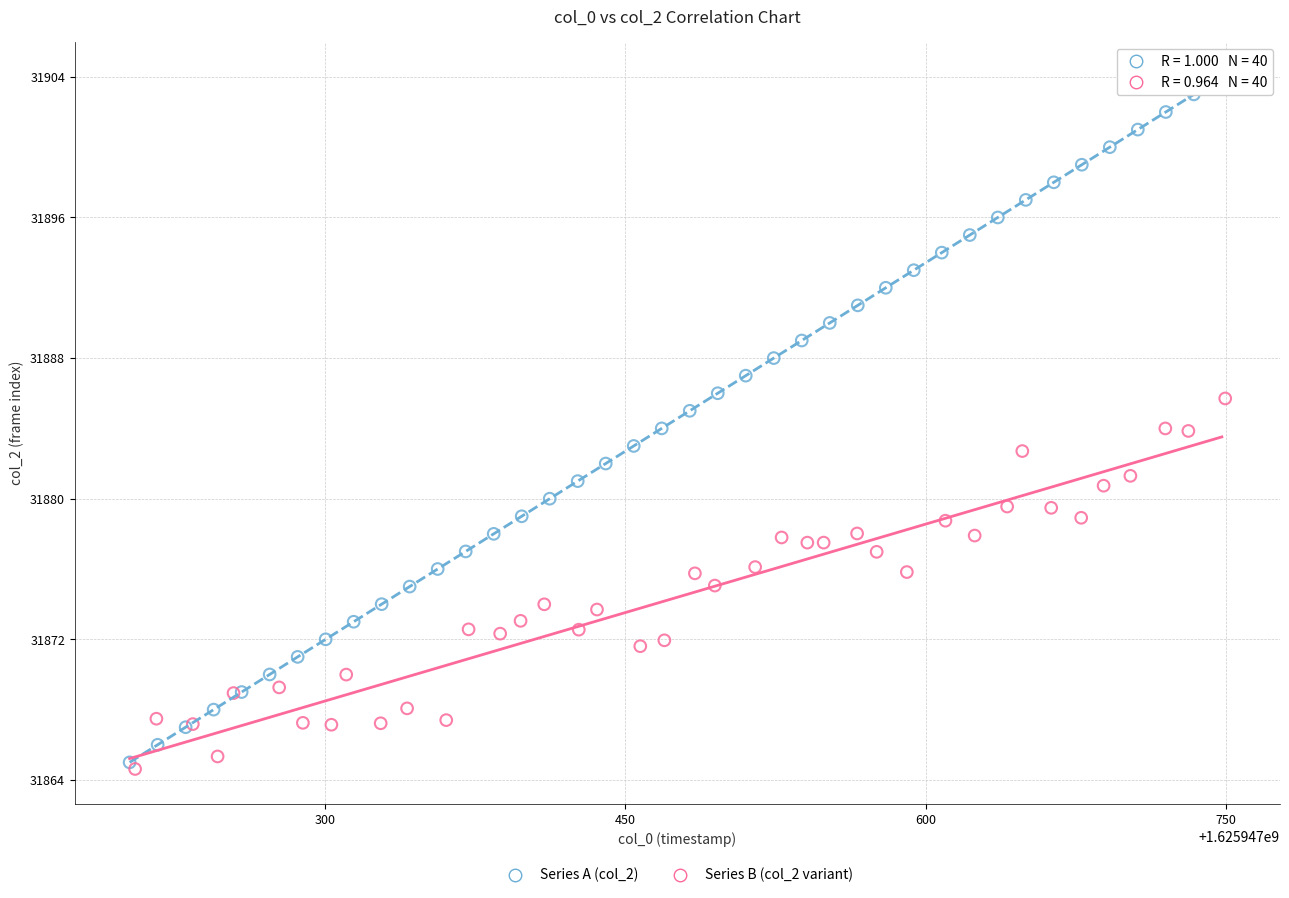

Which series reaches the maximum Y coordinate?

Series A (col_2)